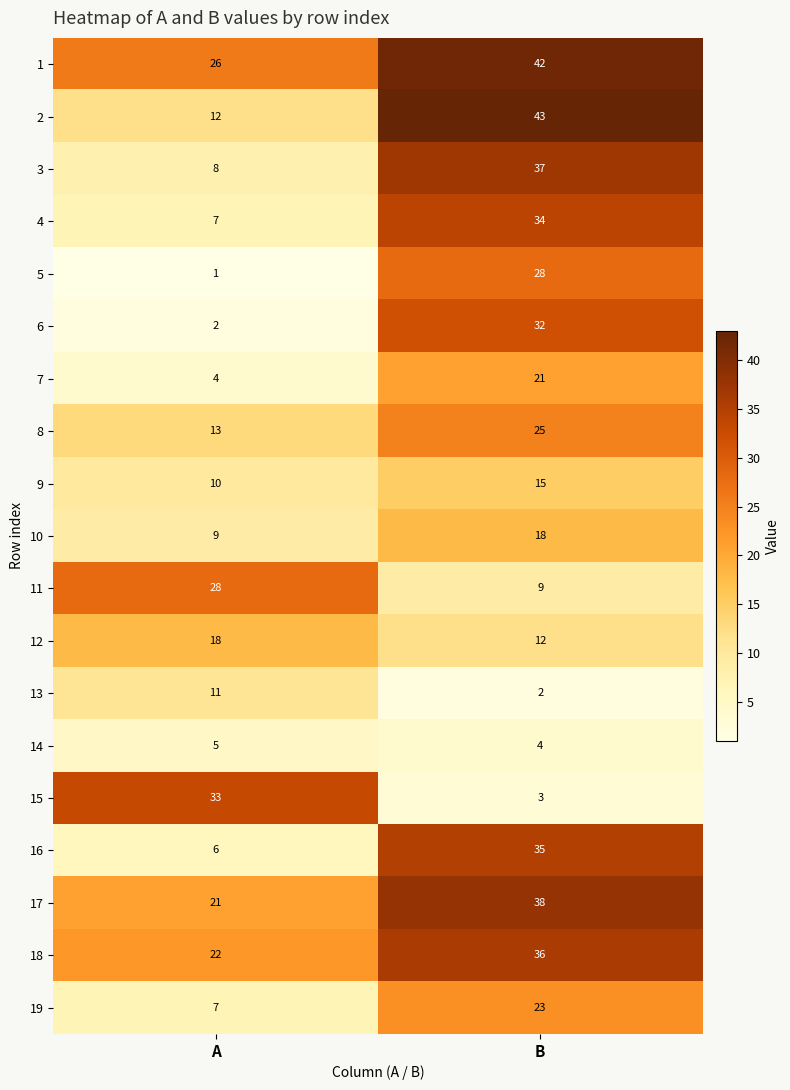

At how many categories does at least one series exceed 42?

1